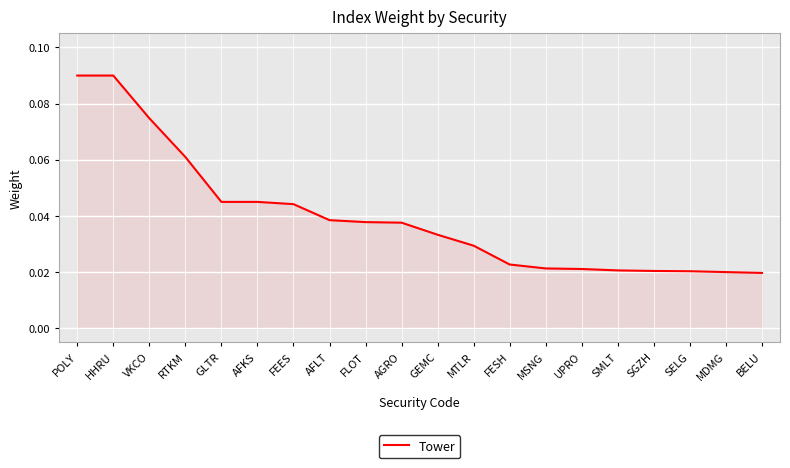

What position from the right is AFKS?

15